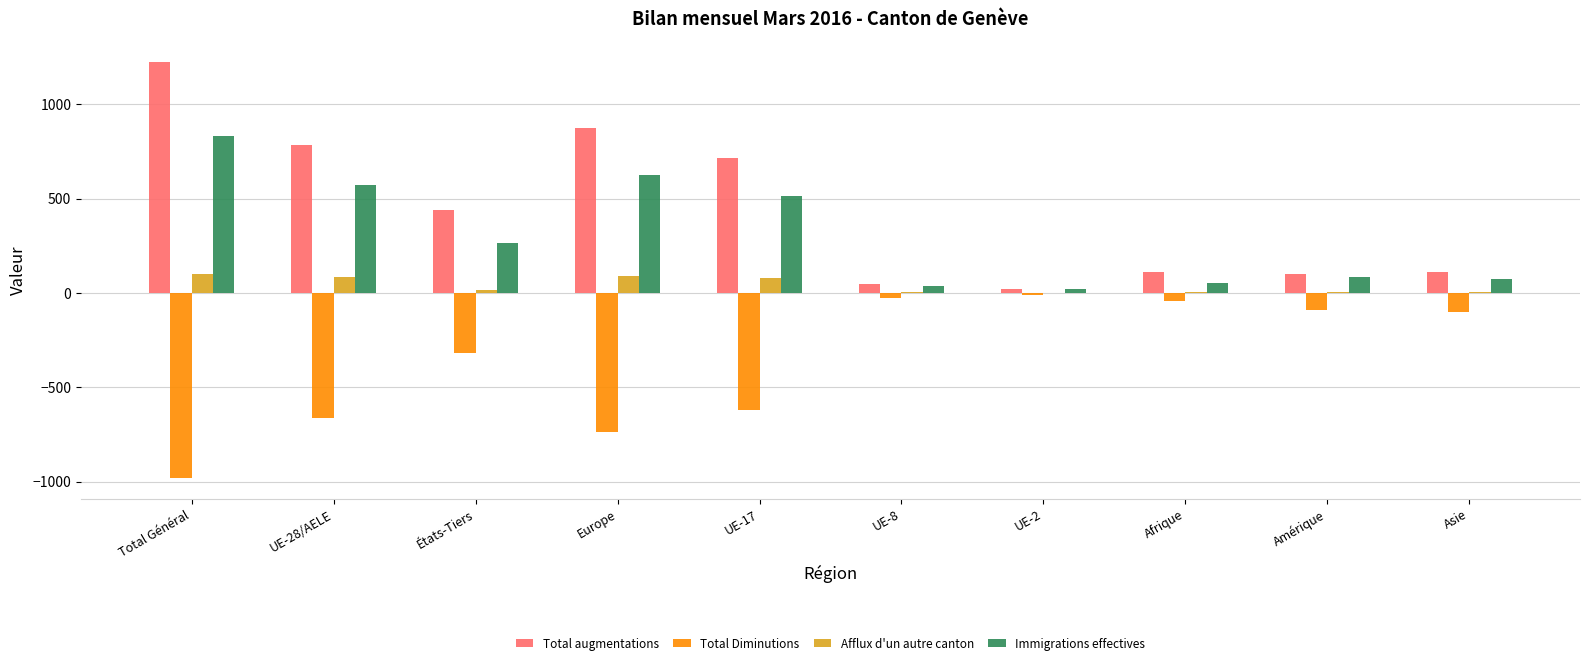

How many values in the Total Diminutions series exceed -102?

4